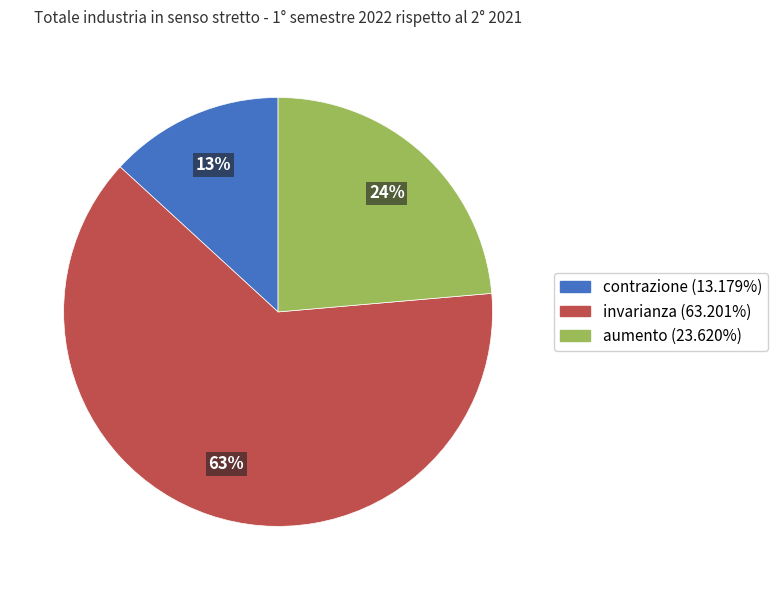

Is it true that invarianza is 63% of the pie?

True